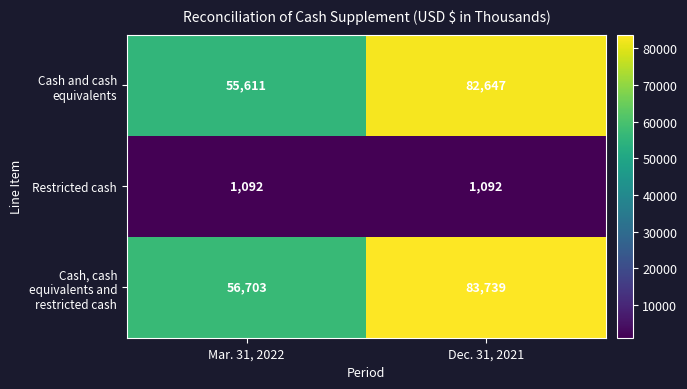

Where is Cash and cash equivalents nearest to the value 69129?

Mar. 31, 2022